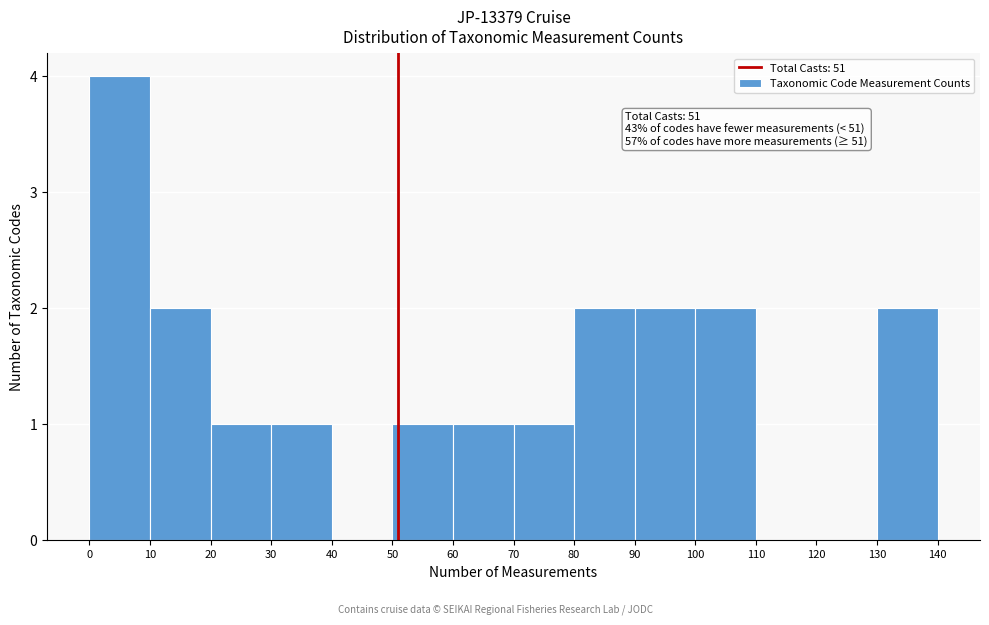

Which range on the x-axis has the tallest bar?

0 to 10